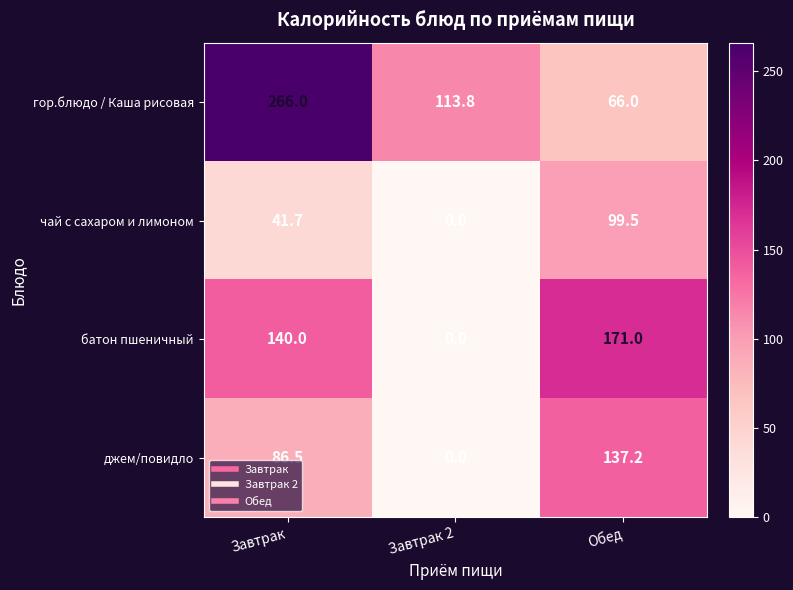

What is the difference between the батон пшеничный values at Завтрак and Завтрак 2?

140.0